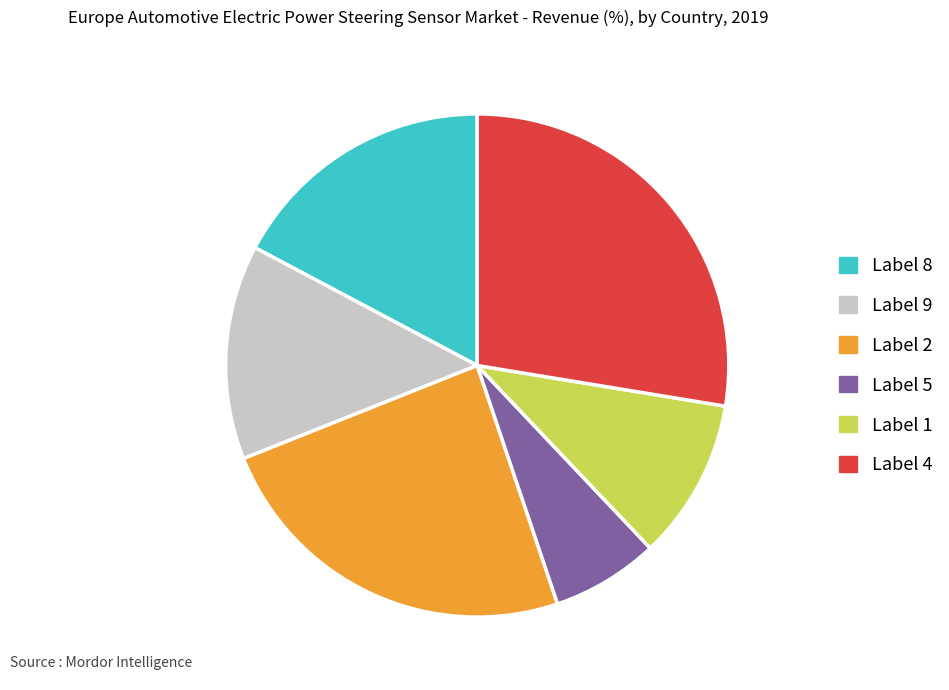

What is the smallest slice in the pie chart?

Label 5